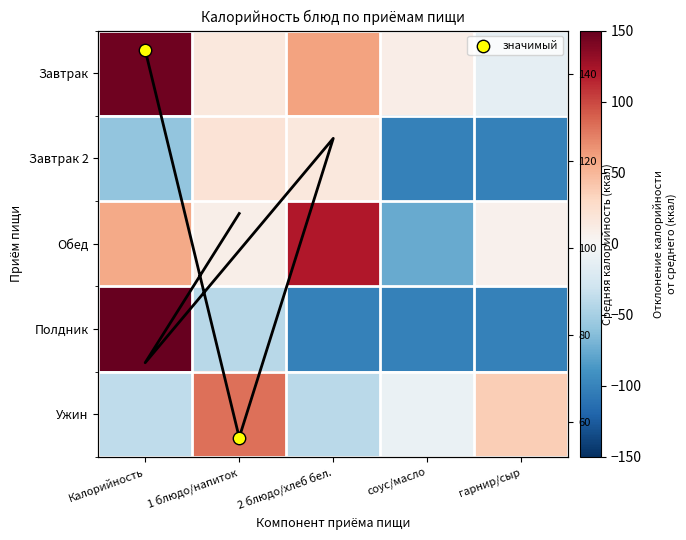

What is the difference between the highest and lowest values at гарнир/сыр?

138.6